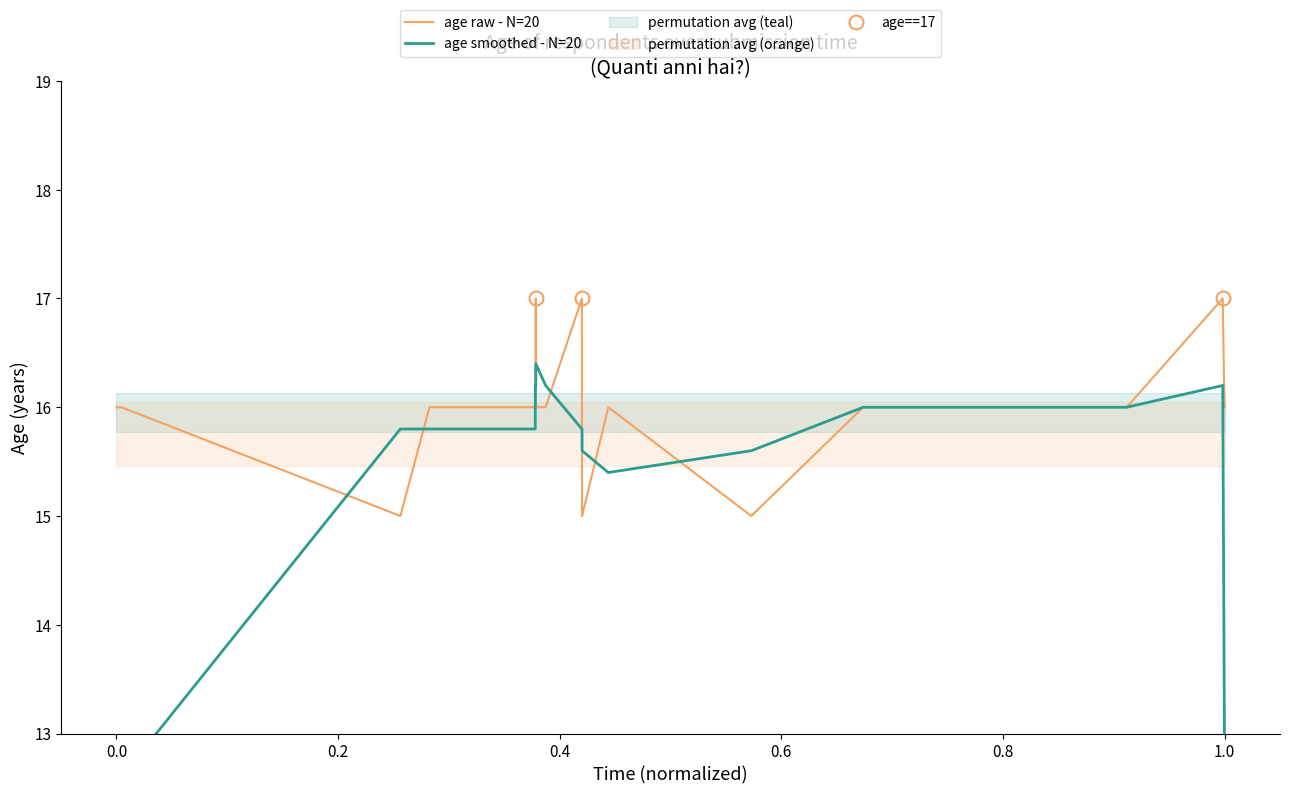

At how many categories does at least one series exceed 14?

20